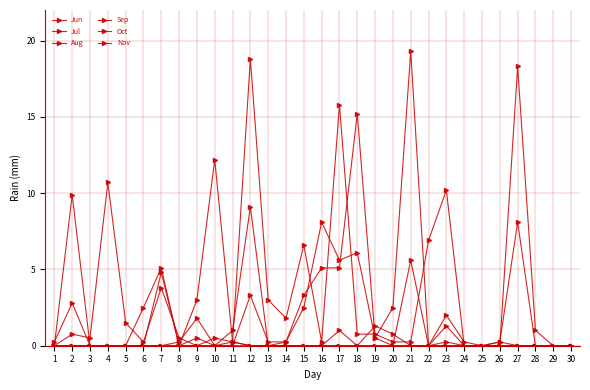

In Aug, how many points are higher than both neighbors (excluding endpoints)?

4